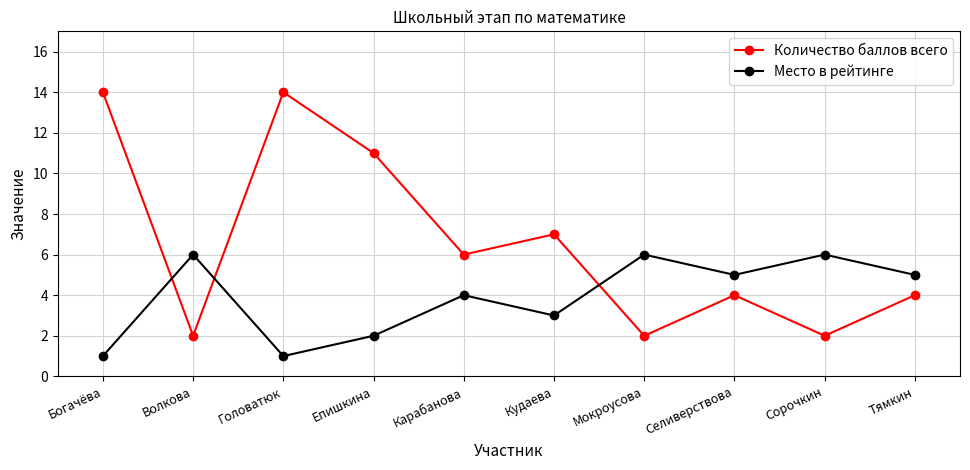

What is the highest value of the Место в рейтинге series?

6